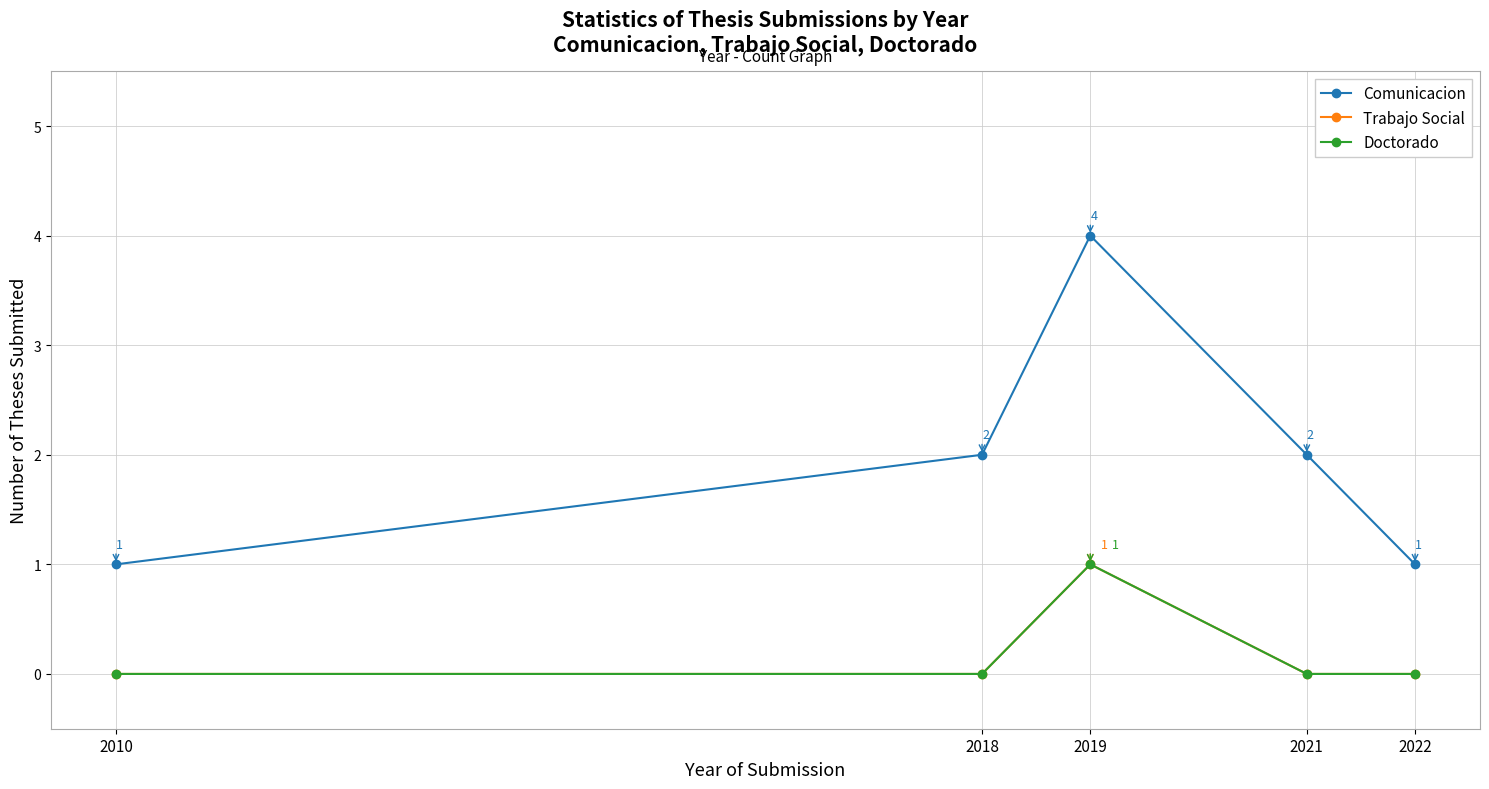

At which category is the sum across all series the highest?

2019